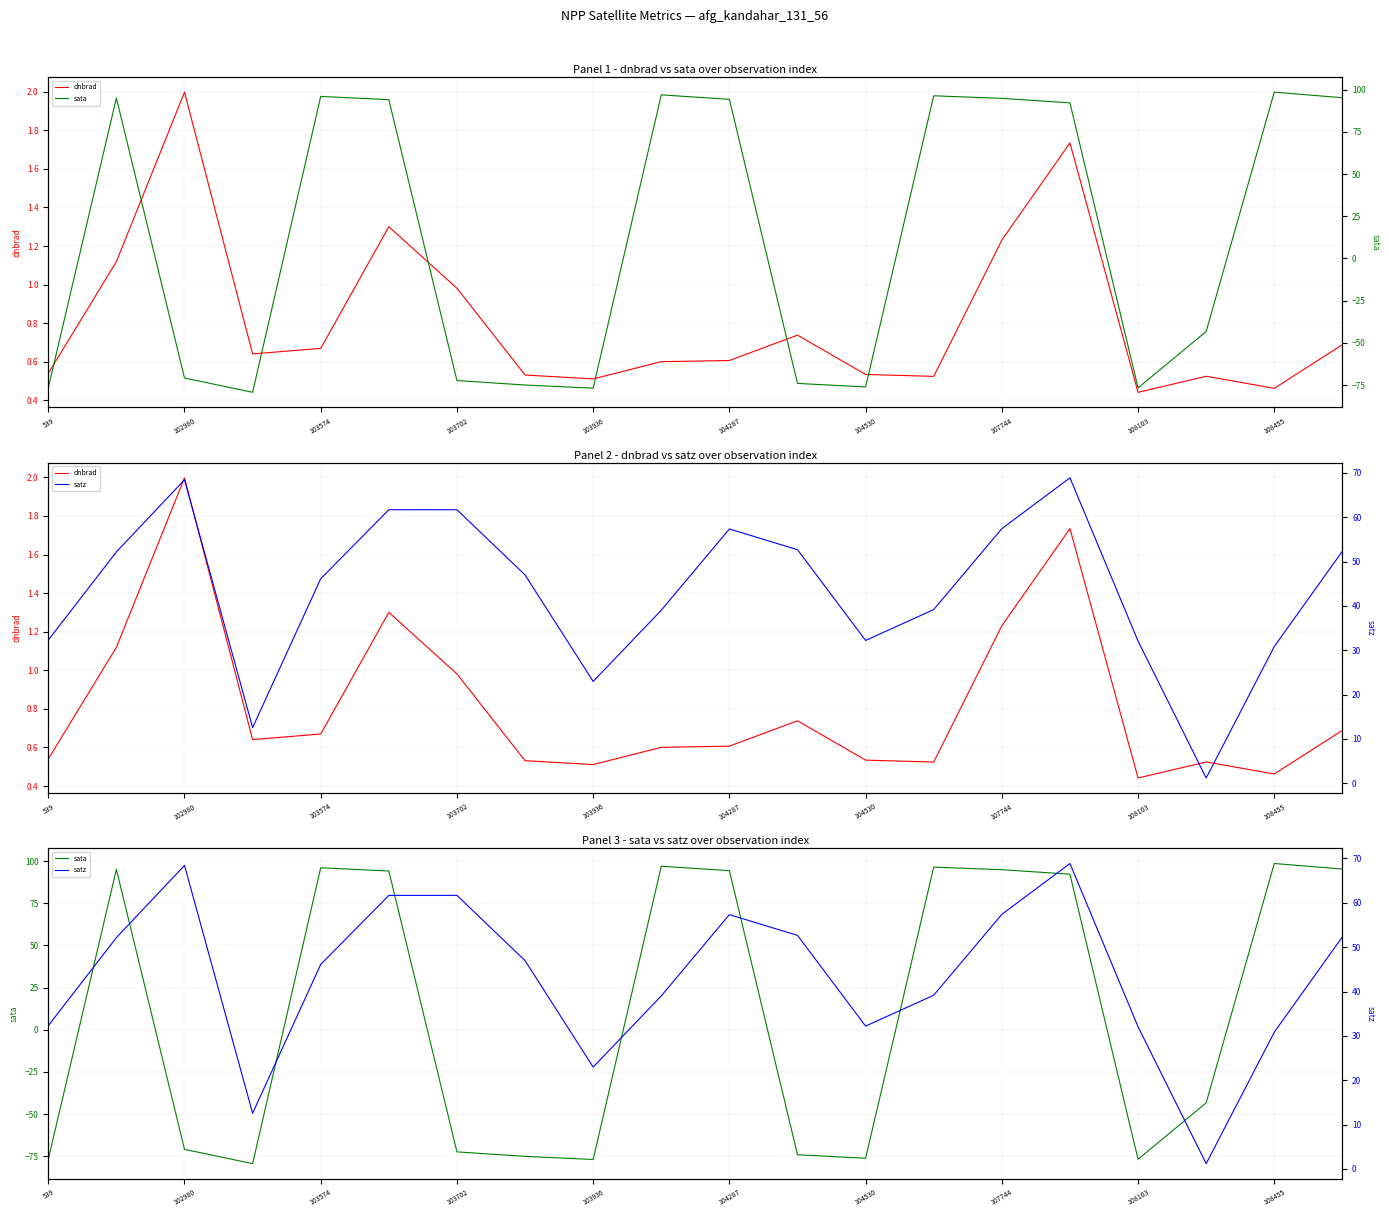

What is the label of the 18th point from the left?

17